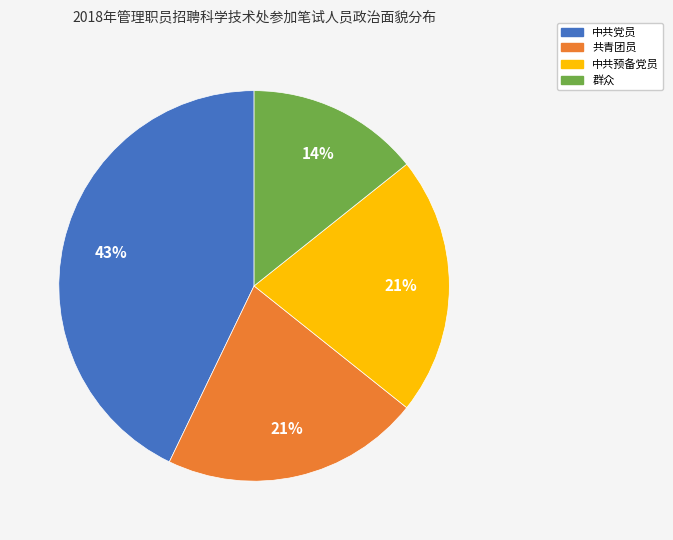

Does 群众 account for over 50% of the chart?

No